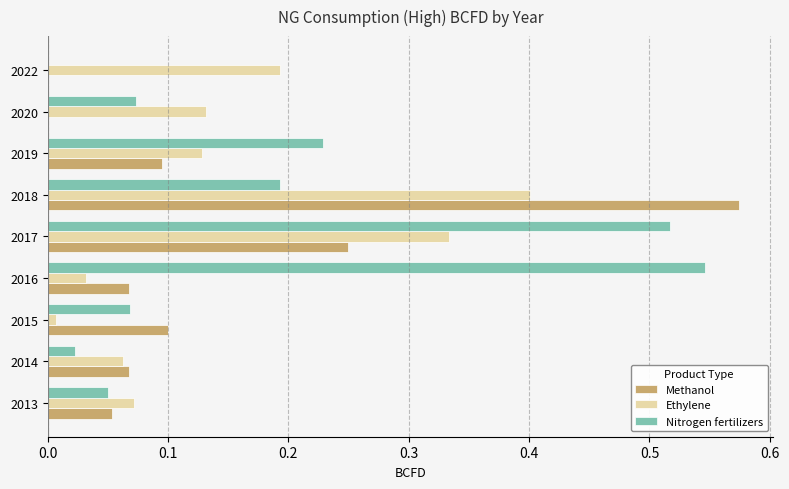

Is the value of Nitrogen fertilizers at 2015 greater than the value of Methanol at 2015?

No